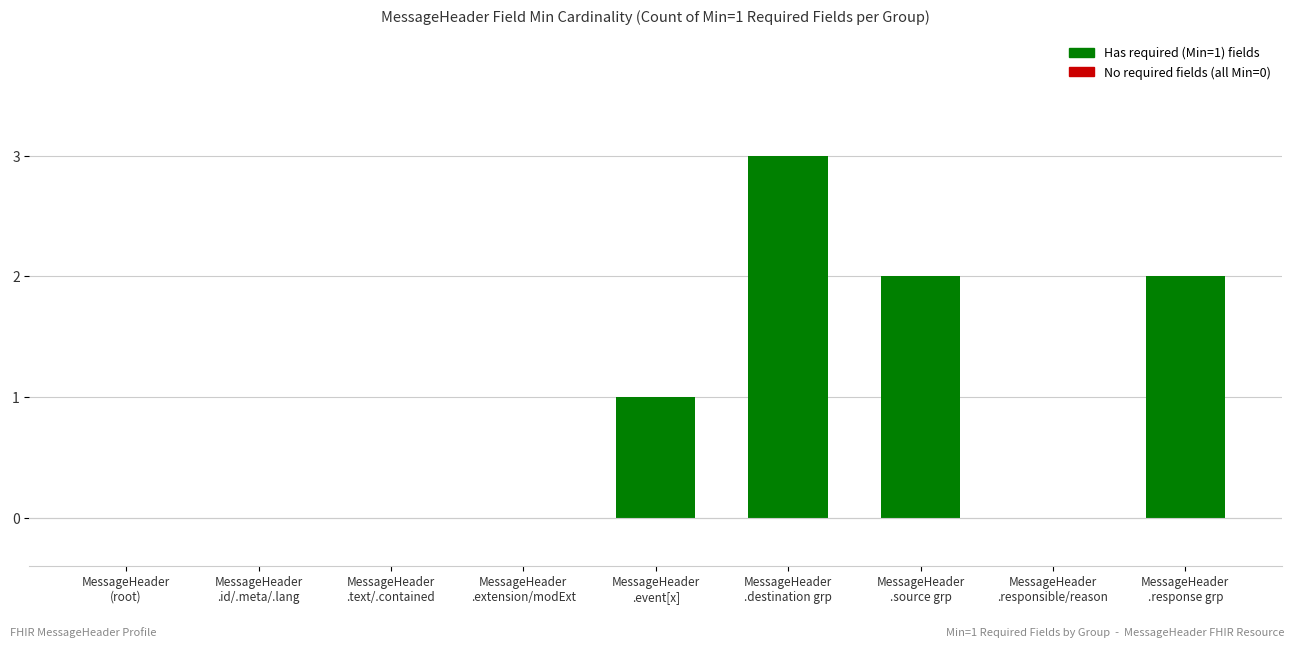

What is the maximum value shown in the chart?

3